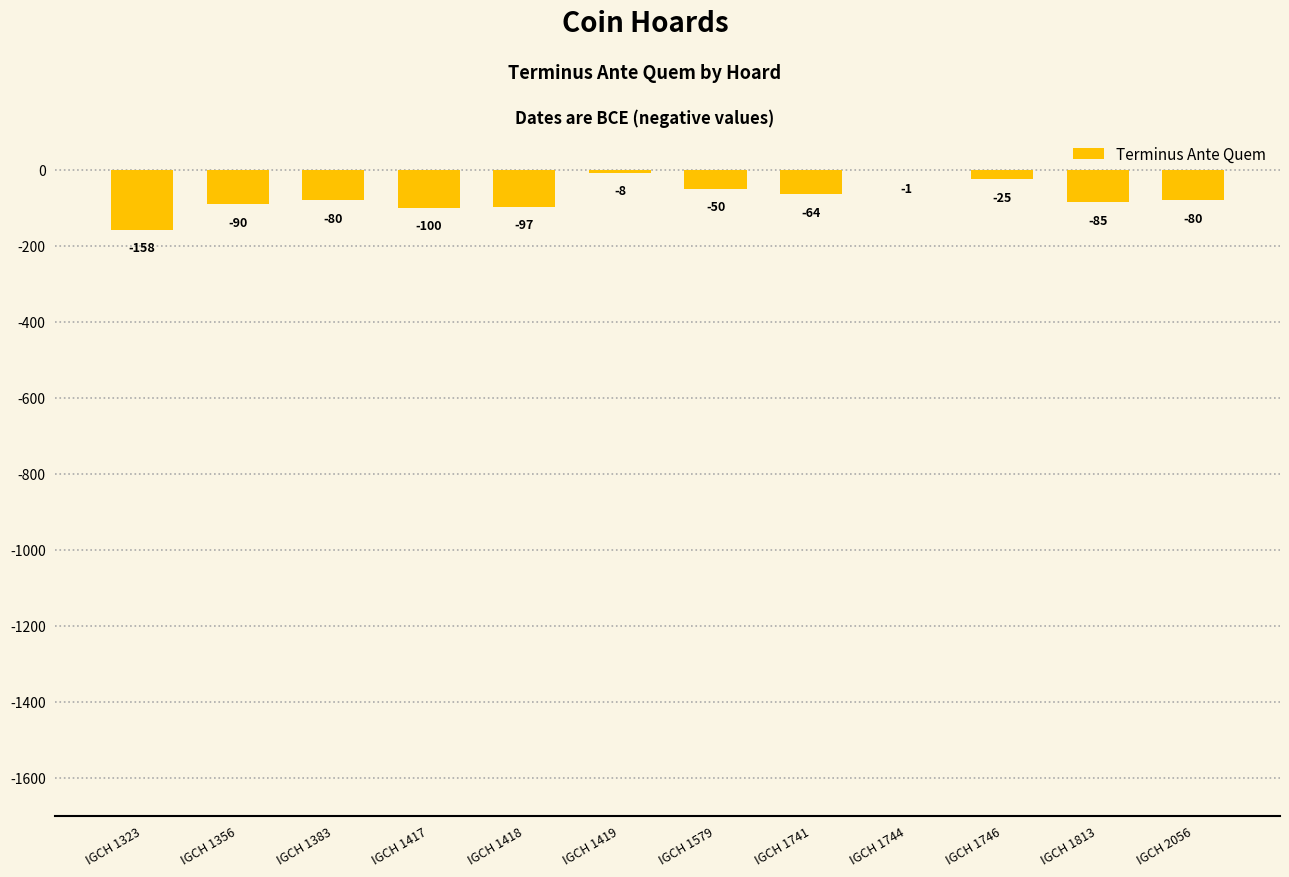

Are the bars grouped side by side (vs. stacked)?

No